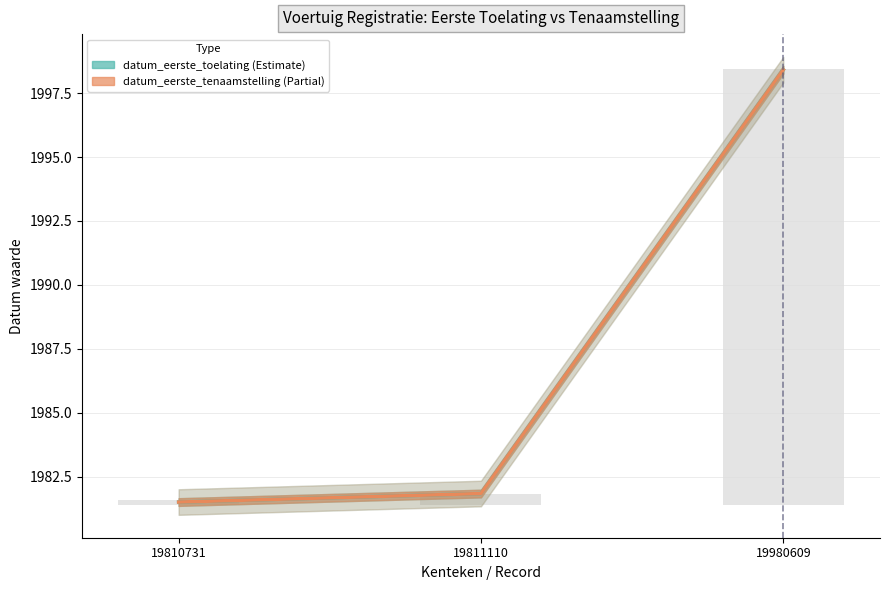

Rank the categories by datum_eerste_tenaamstelling_in_nederland value from highest to lowest.

19980609, 19811110, 19810731